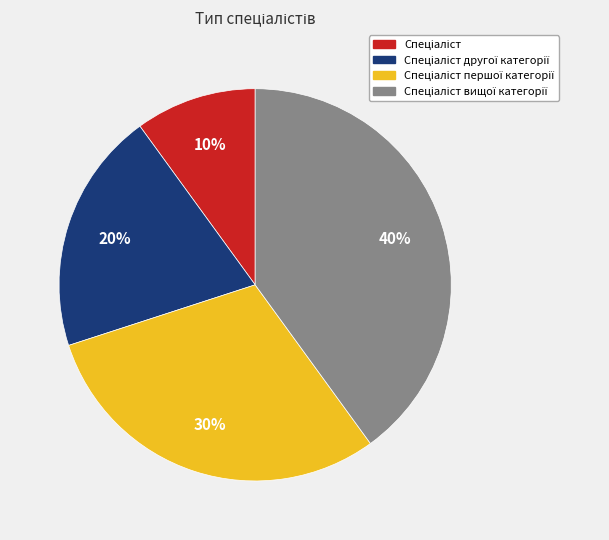

How many slices are in this pie chart?

4